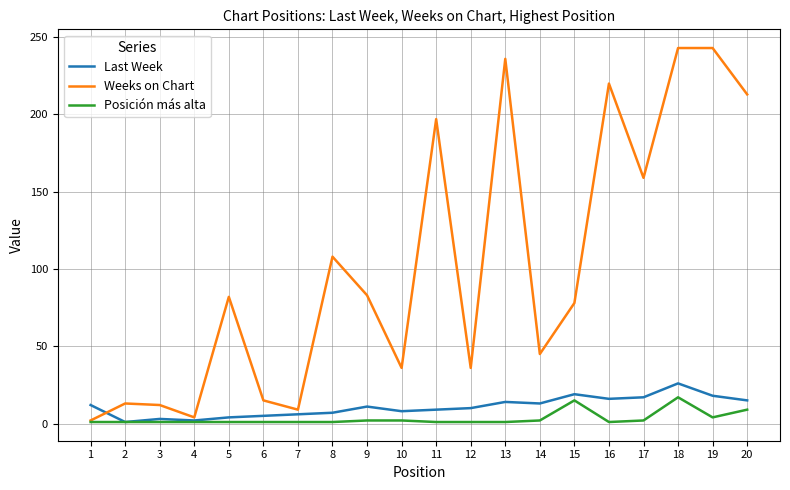

Which series has the largest range (max minus min)?

Weeks on Chart